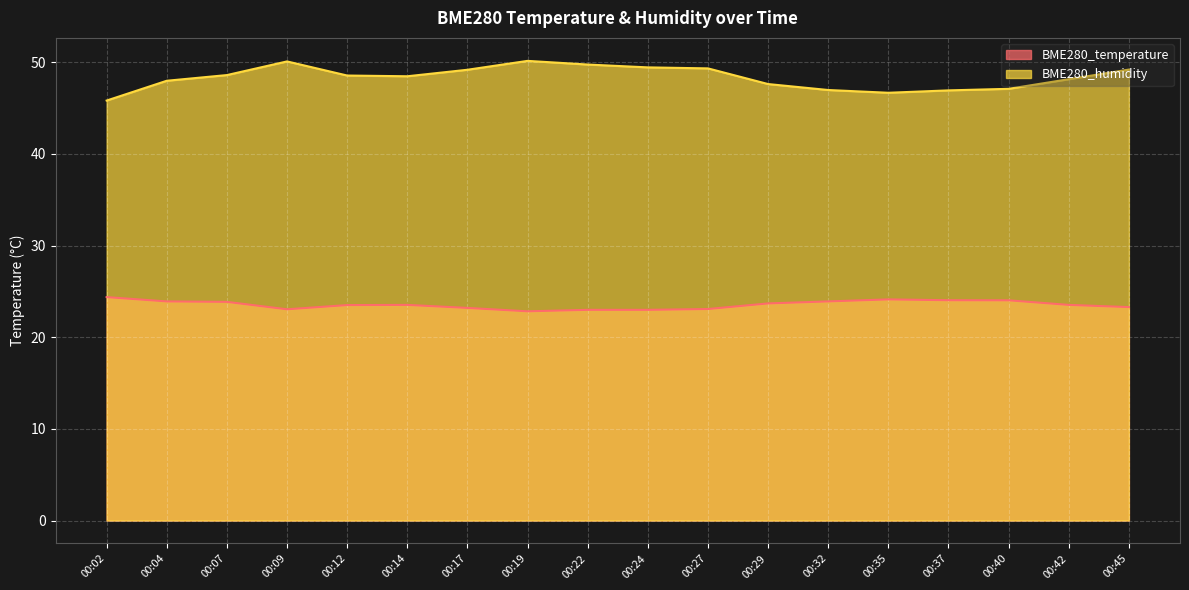

Read the BME280_temperature value at 00:14.

23.5